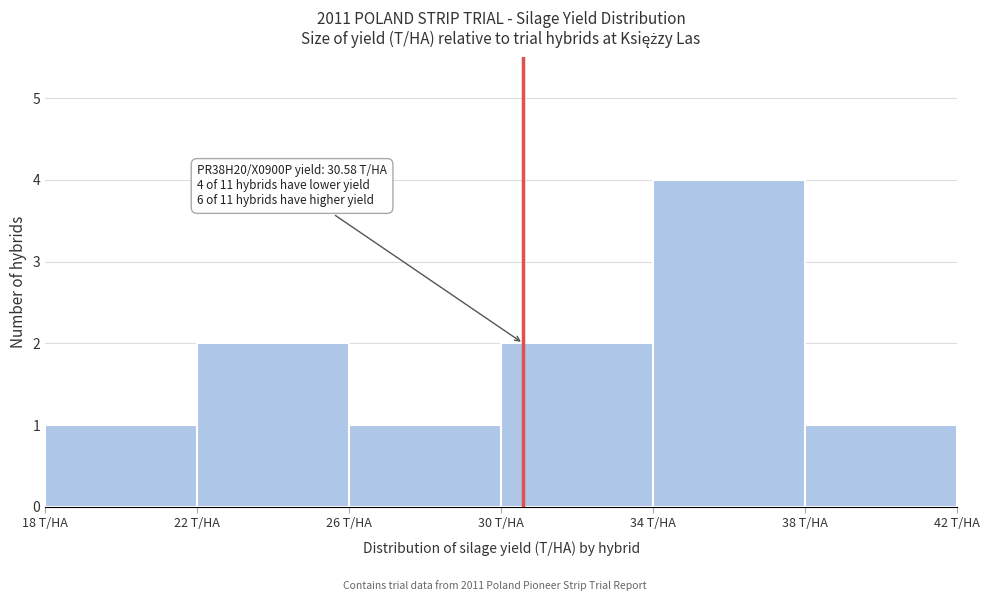

Over which range of the x-axis is the bar tallest?

34 to 38